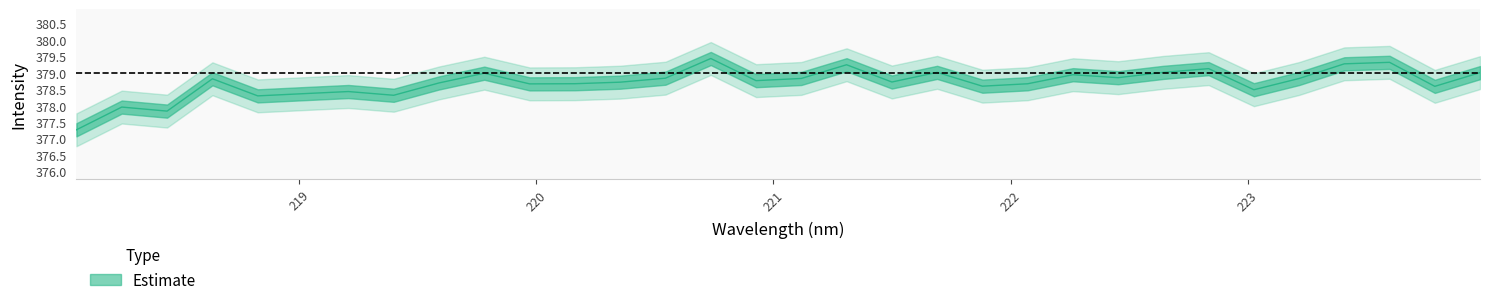

How many values exceed 378?

29